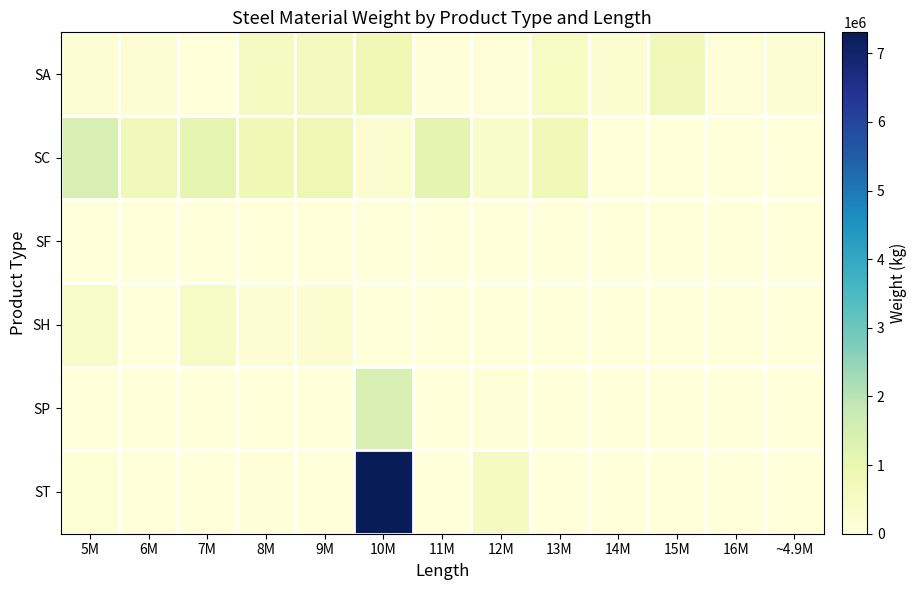

At 12M, list the series in order from largest to smallest.

ST, SC, SA, SP, SF, SH